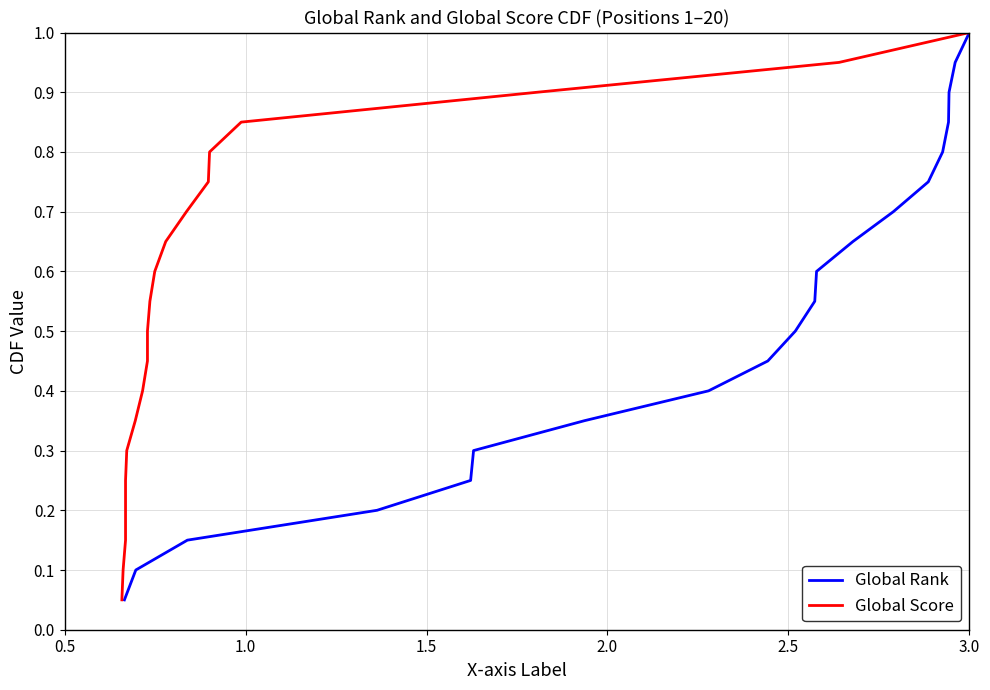

What is the maximum value for Global Rank?

1.0